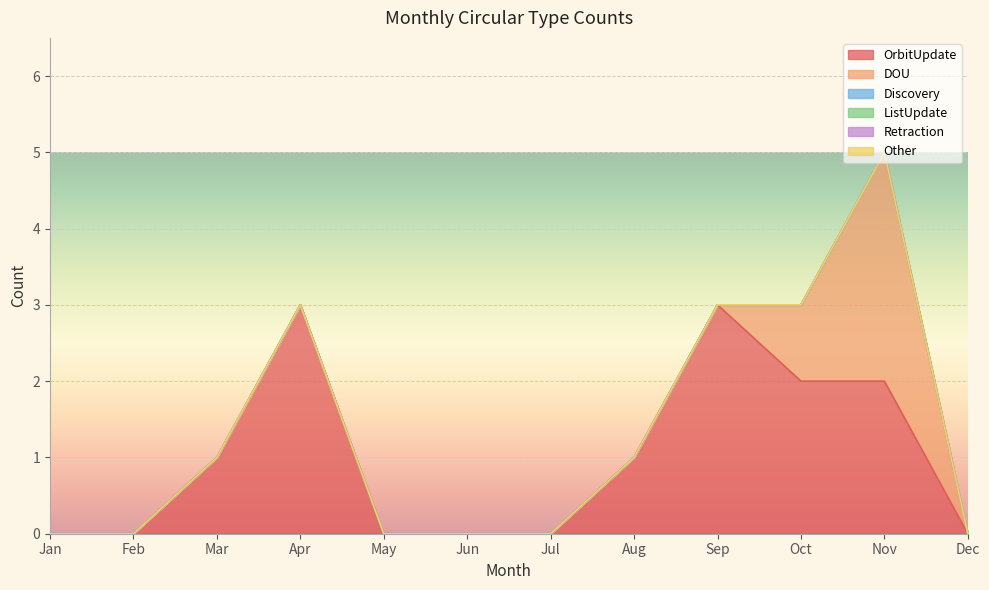

Reading left to right, transcribe all the data shown in this chart.

OrbitUpdate: 0	0	1	3	0	0	0	1	3	2	2	0
DOU: 0	0	0	0	0	0	0	0	0	1	3	0
Discovery: 0	0	0	0	0	0	0	0	0	0	0	0
ListUpdate: 0	0	0	0	0	0	0	0	0	0	0	0
Retraction: 0	0	0	0	0	0	0	0	0	0	0	0
Other: 0	0	0	0	0	0	0	0	0	0	0	0